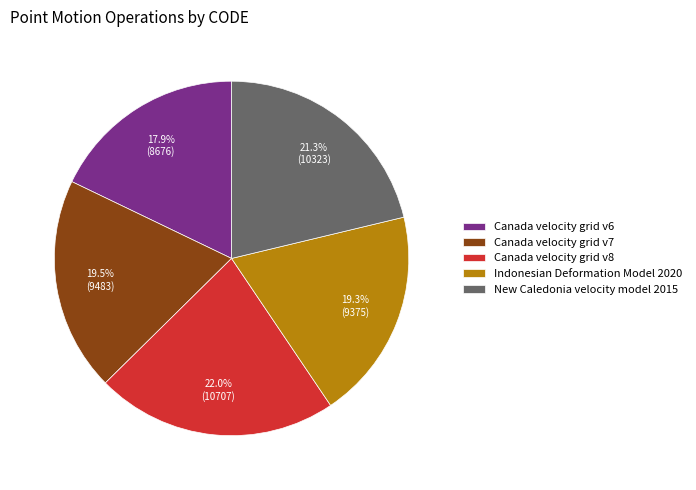

Is there any slice that represents more than half of the pie?

No